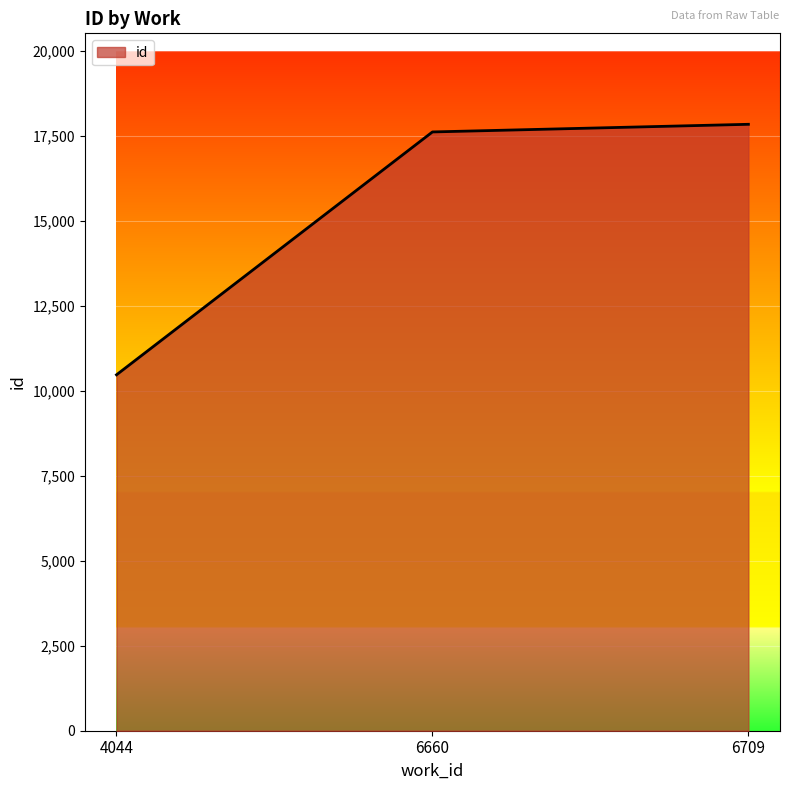

How many series are shown in this chart?

1